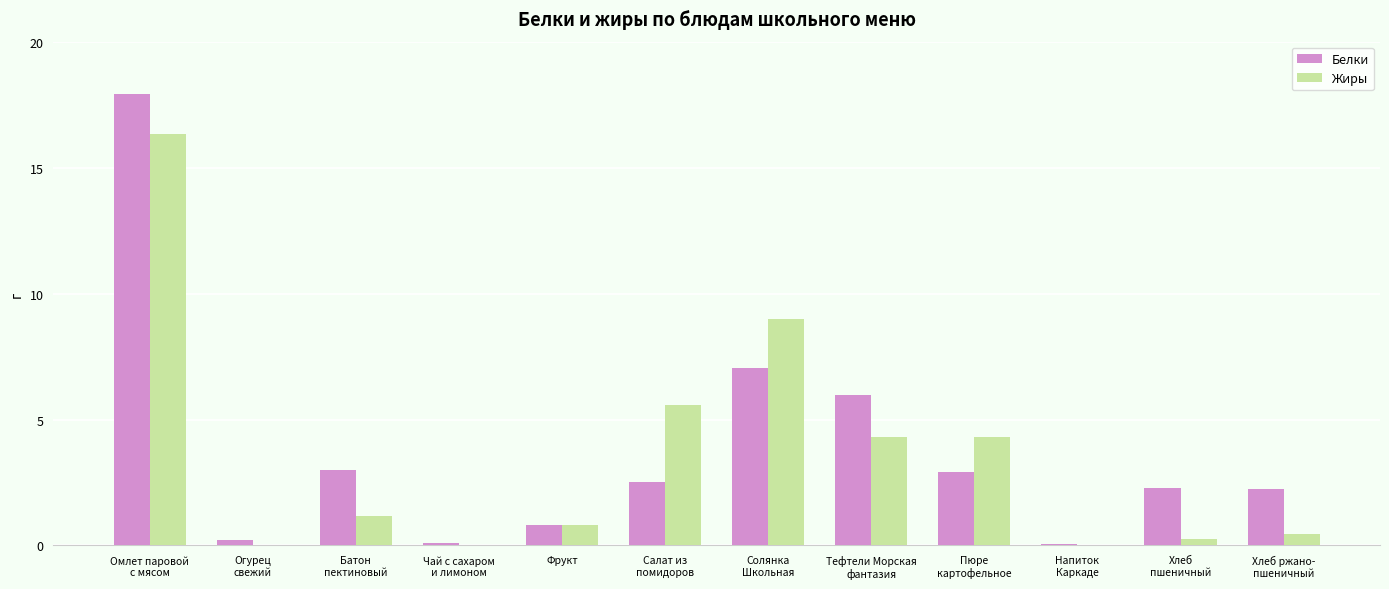

At which label is Белки closest to 8?

Солянка
Школьная